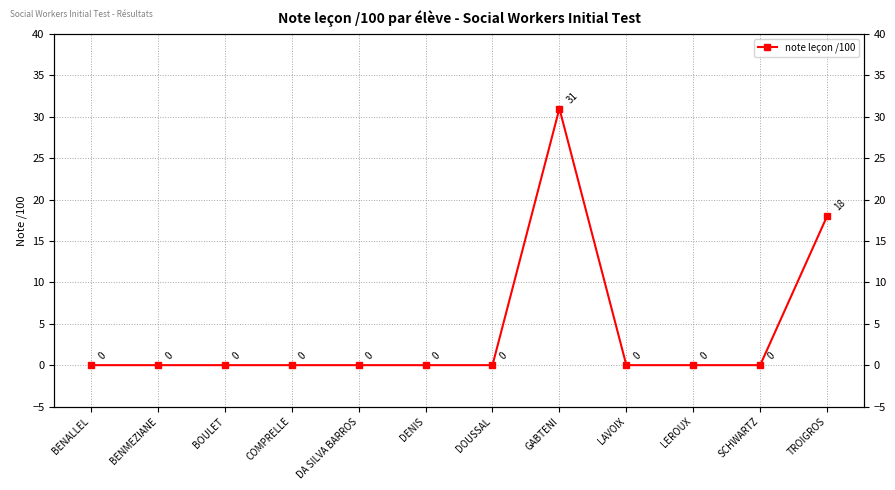

How many series are shown in this chart?

1